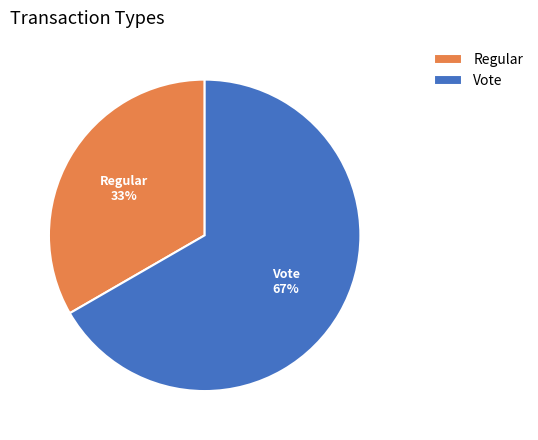

What is the smallest slice in the pie chart?

Regular